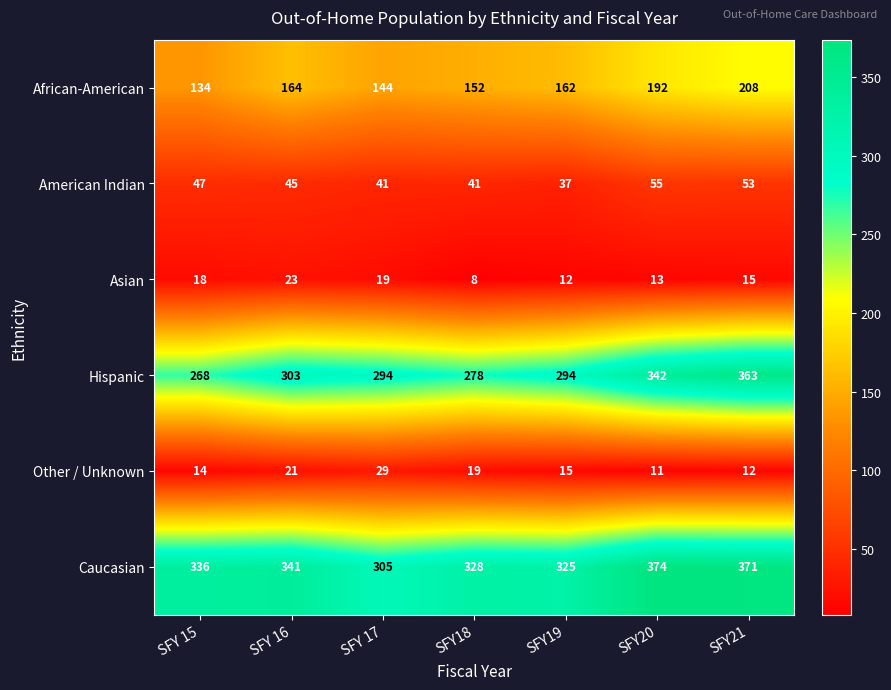

What is the difference between the second highest and minimum values in the Other / Unknown series?

10